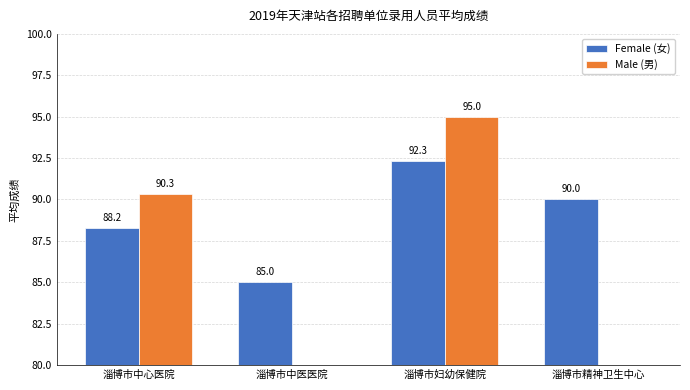

How many groups of bars are there?

4